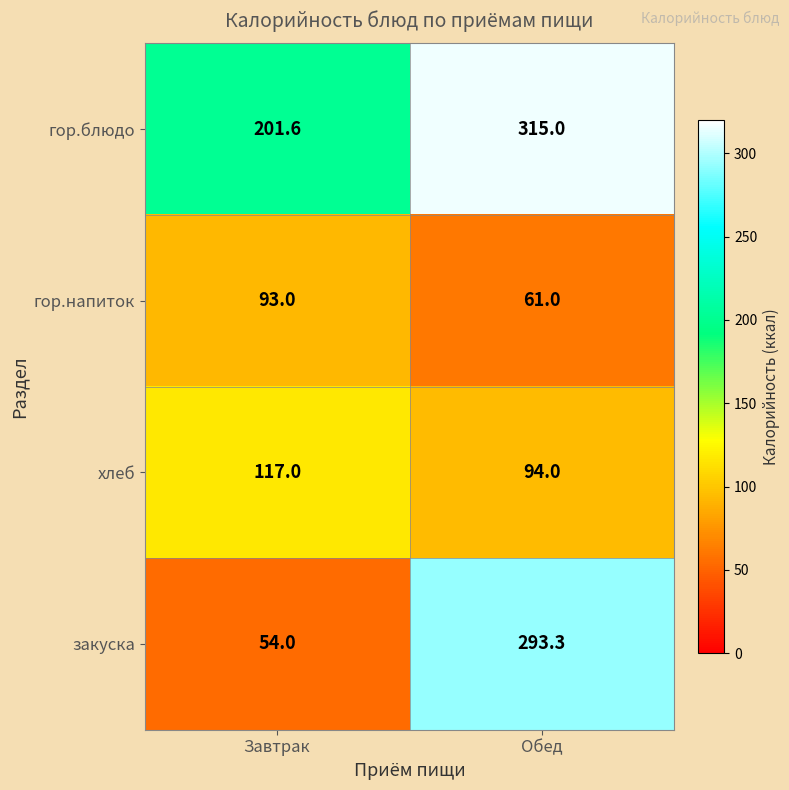

What is the total value across all series at Обед?

763.3